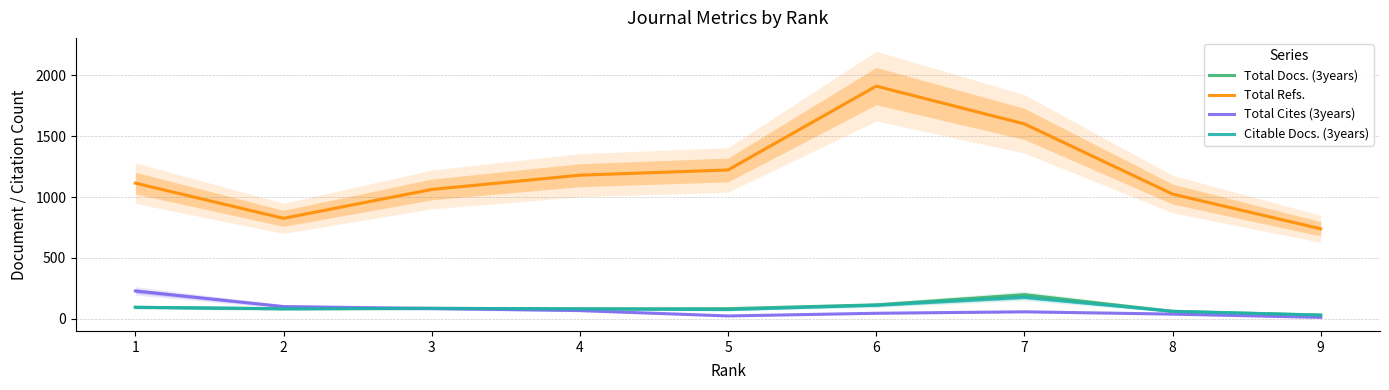

True or false: Citable Docs. (3years) has a value of 112 at 6.

True